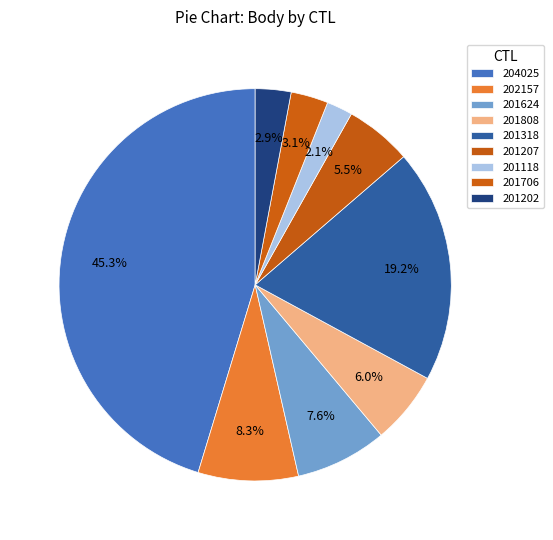

Combined, what portion of the pie is 202157 and 204025?

53.6%